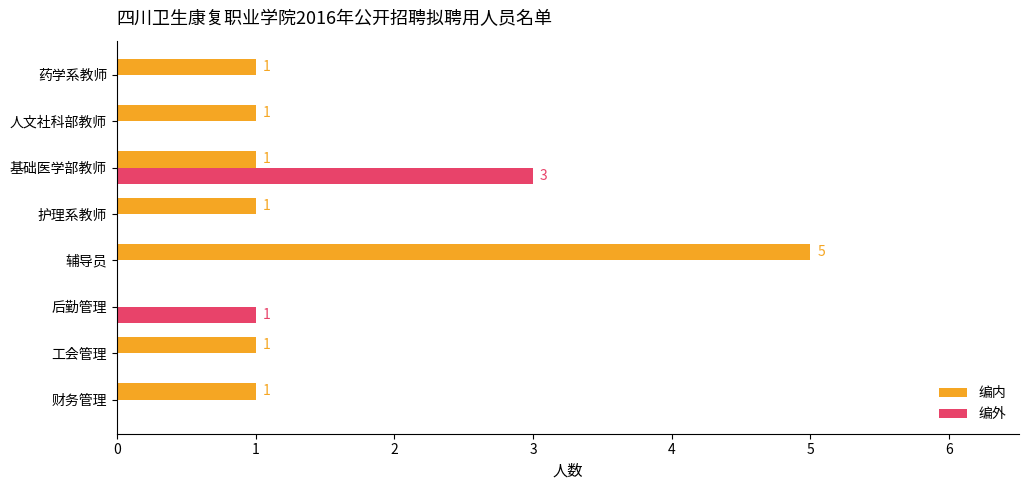

At which label is 编外 closest to 1?

后勤管理